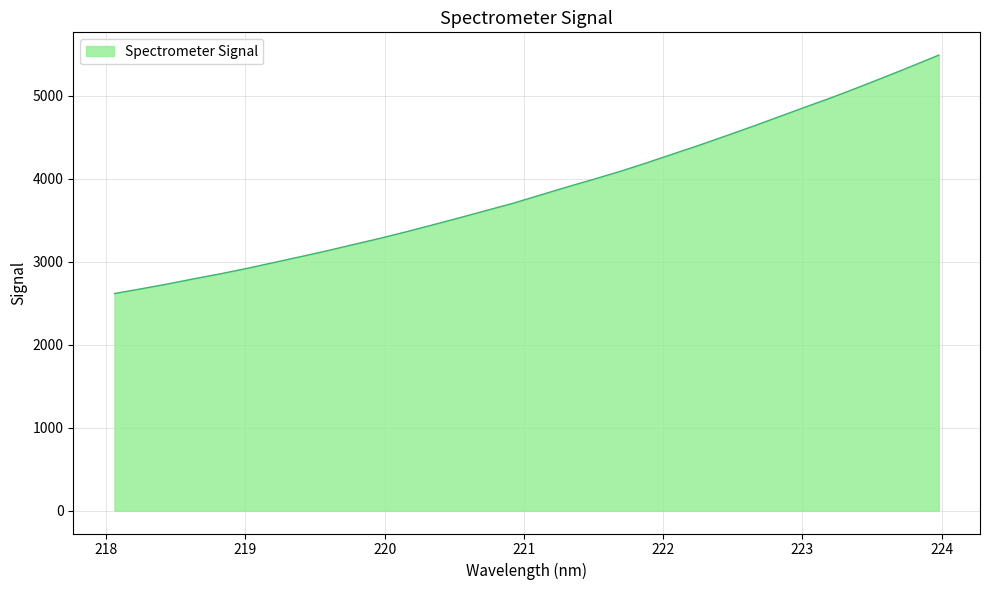

What is the difference between the maximum and minimum values?

2873.1